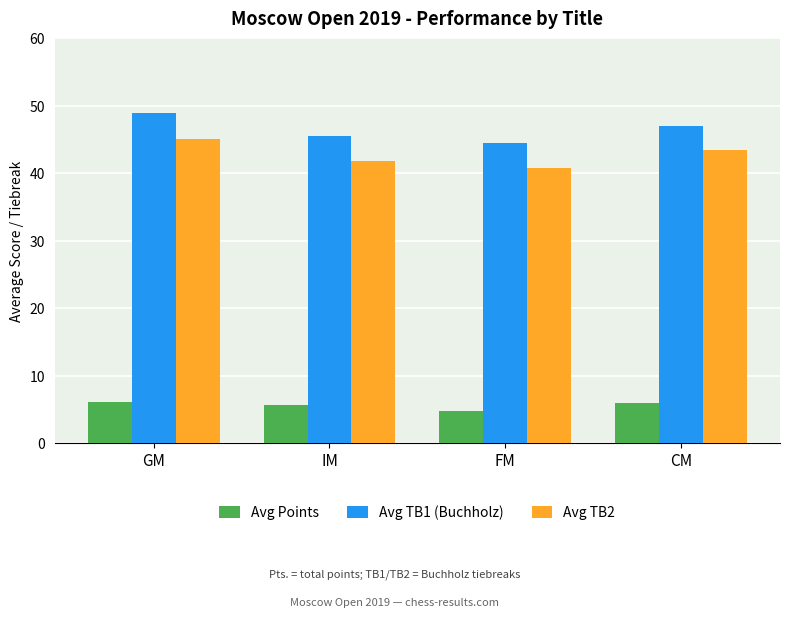

What is the lowest value of the Avg Points series?

4.8